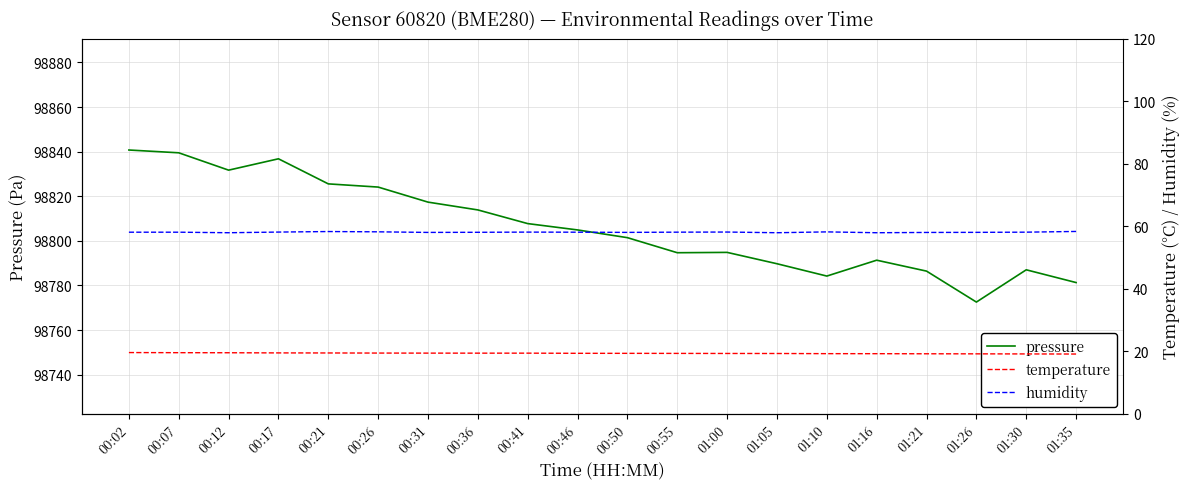

True or false: humidity has a value of 100.4 at 01:05.

False